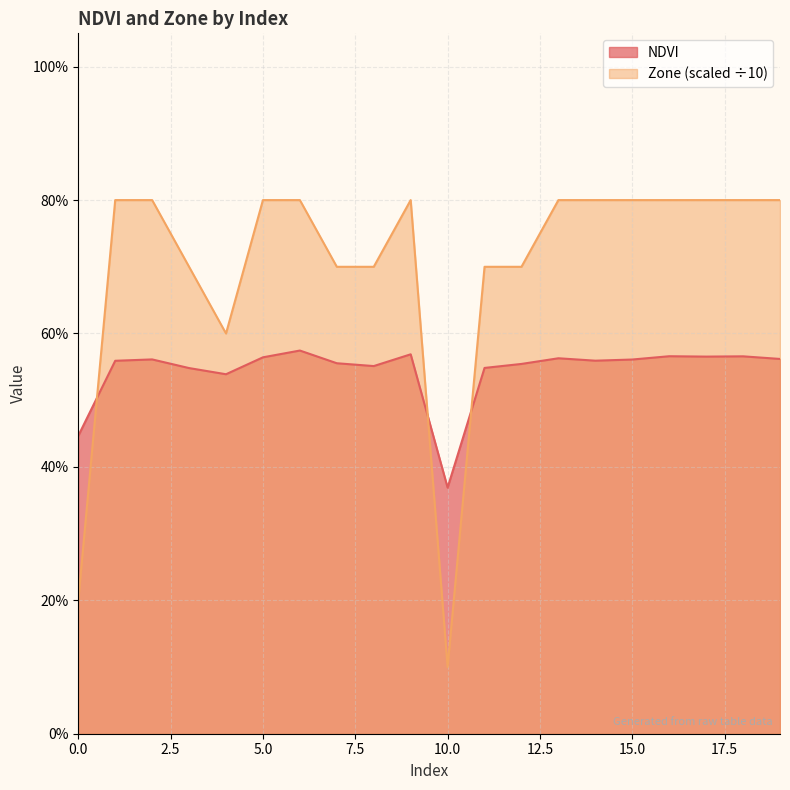

What value does the Zone series have at 19?

0.8